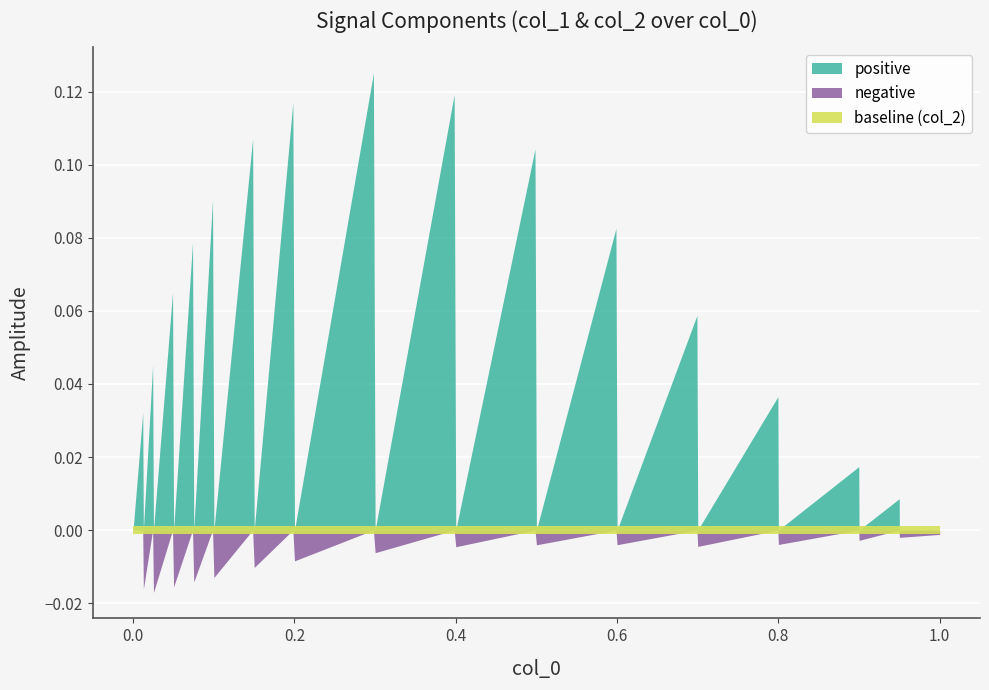

Is the value of positive at 7 greater than the value of negative at 30?

Yes